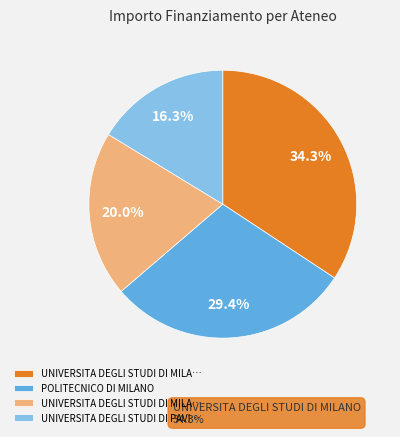

Is there any slice that represents more than half of the pie?

No